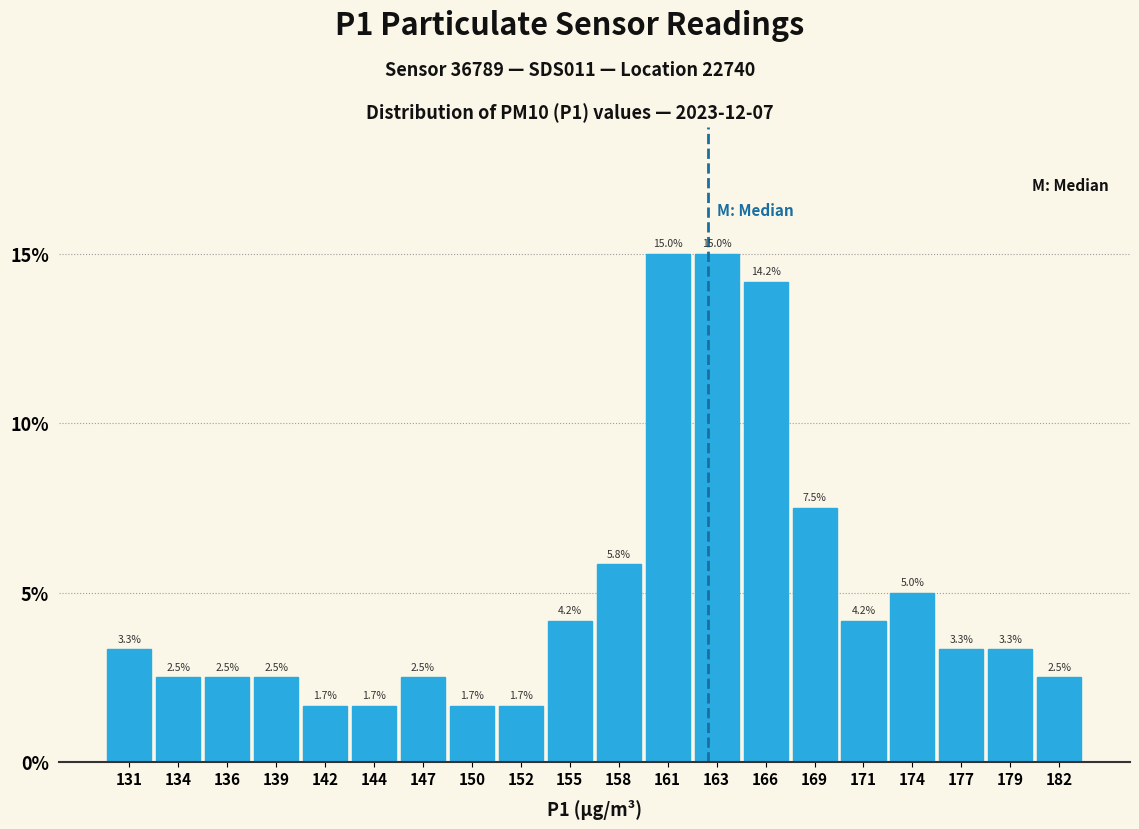

Reading left to right, list every bar in this chart as the range it spans on the x-axis followed by its height. The bar edges are not printed on the chart, so give them approximately, as read against the axis.

129.5 to 132.2: 3.3
132.2 to 134.9: 2.5
134.9 to 137.6: 2.5
137.6 to 140.3: 2.5
140.3 to 143.0: 1.7
143.0 to 145.7: 1.7
145.7 to 148.4: 2.5
148.4 to 151.1: 1.7
151.1 to 153.8: 1.7
153.8 to 156.5: 4.2
156.5 to 159.2: 5.8
159.2 to 161.9: 15.0
161.9 to 164.6: 15.0
164.6 to 167.3: 14.2
167.3 to 170.0: 7.5
170.0 to 172.7: 4.2
172.7 to 175.4: 5.0
175.4 to 178.1: 3.3
178.1 to 180.8: 3.3
180.8 to 183.5: 2.5